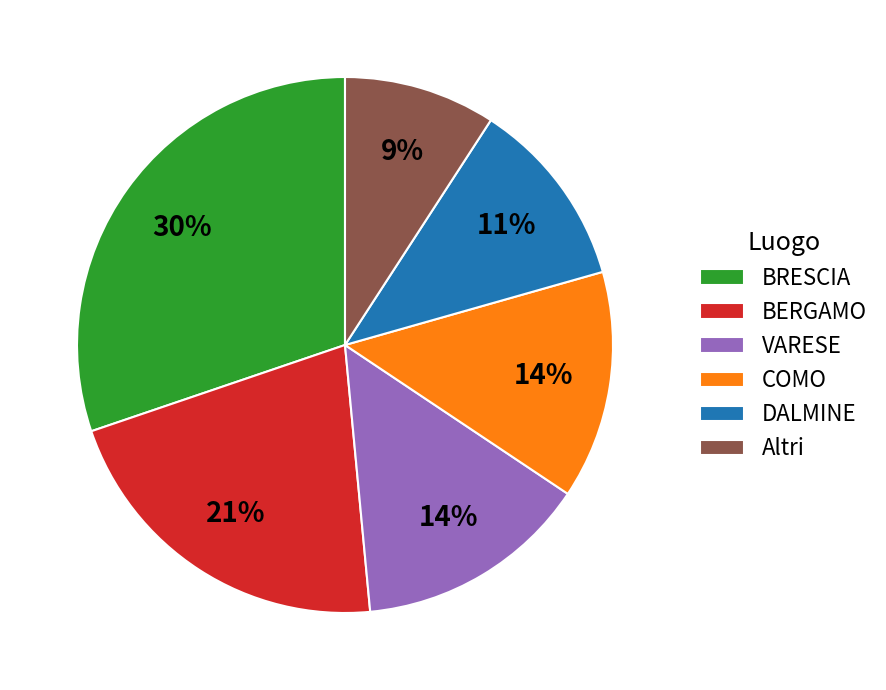

To the nearest percent, what percentage of the pie is BRESCIA?

30%